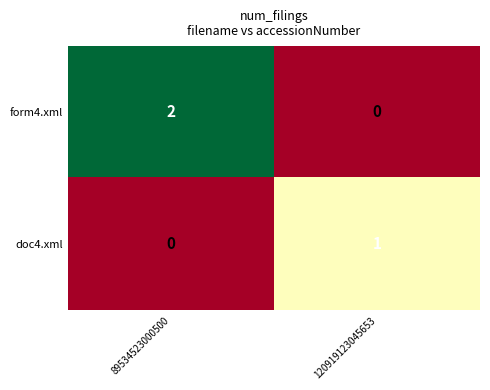

Reading left to right, list all the values displayed in this chart.

form4.xml: 2	0
doc4.xml: 0	1